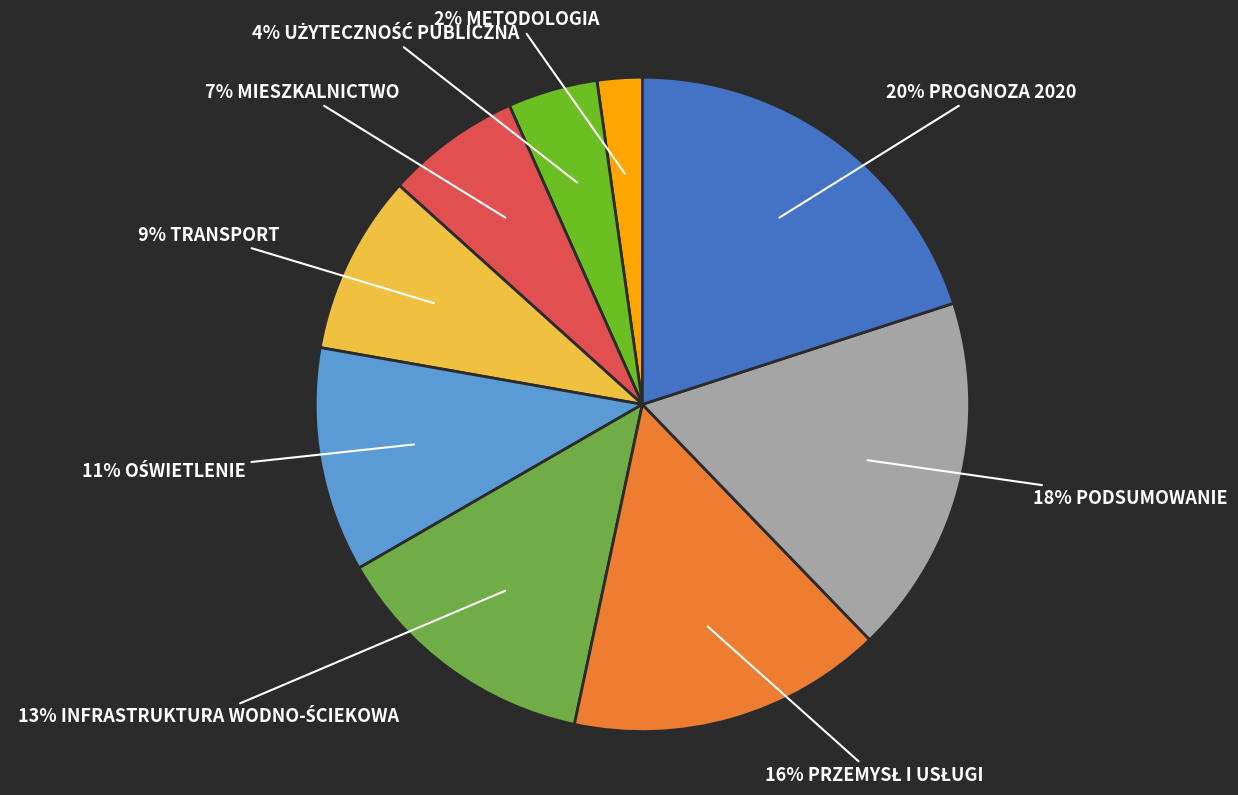

To the nearest percent, what is the average slice percentage?

11%